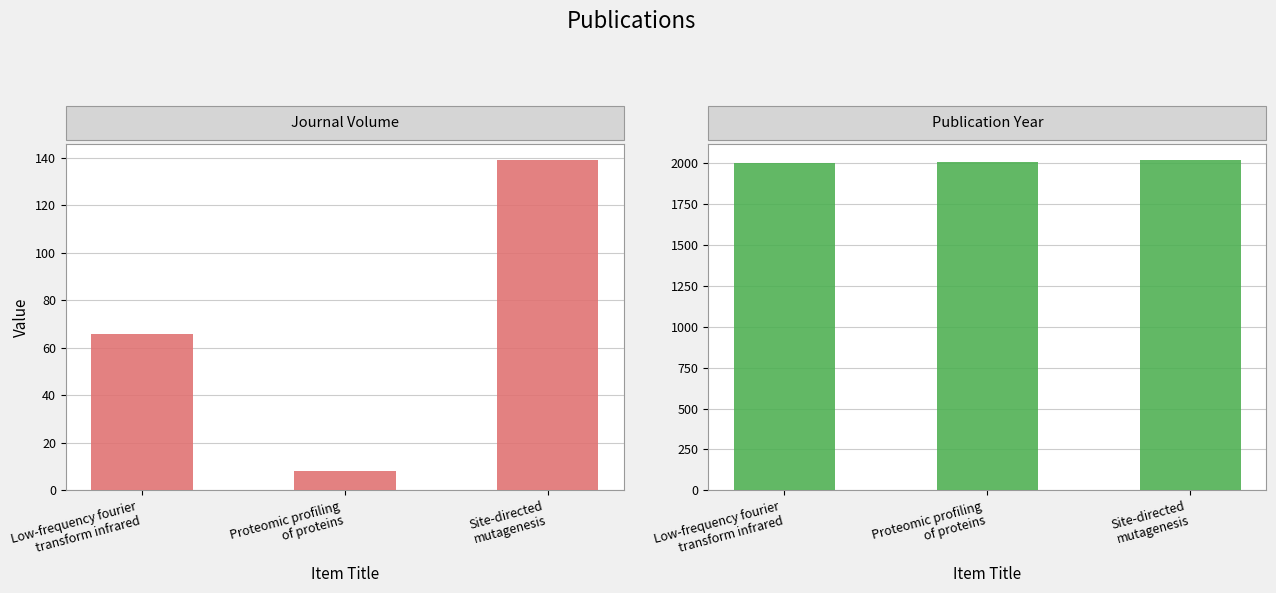

Which has a higher value, Site-directed
mutagenesis or Low-frequency fourier
transform infrared?

Site-directed
mutagenesis